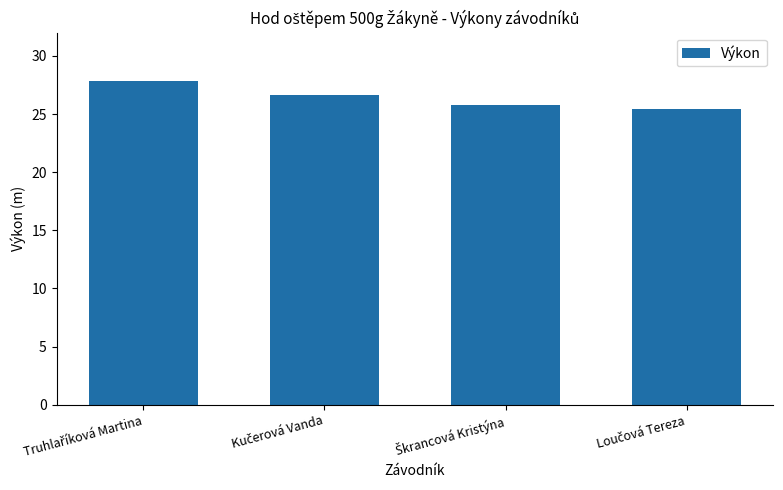

Does the chart contain any negative values?

No